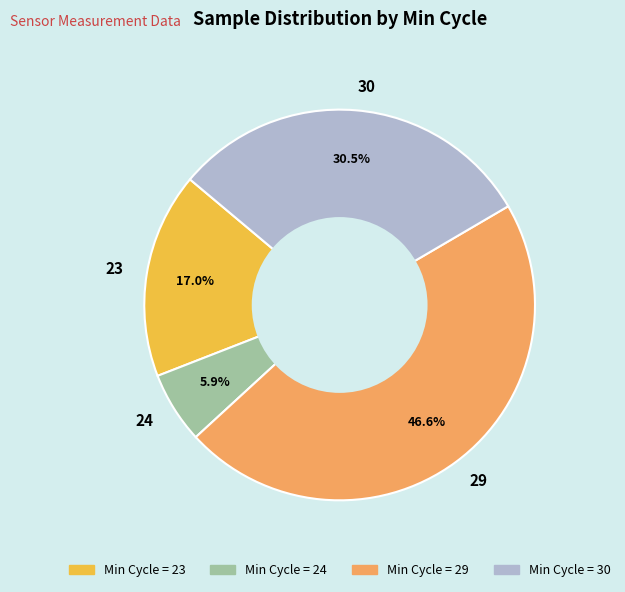

What is the ratio of the value at 23 to the value at 29?

0.4